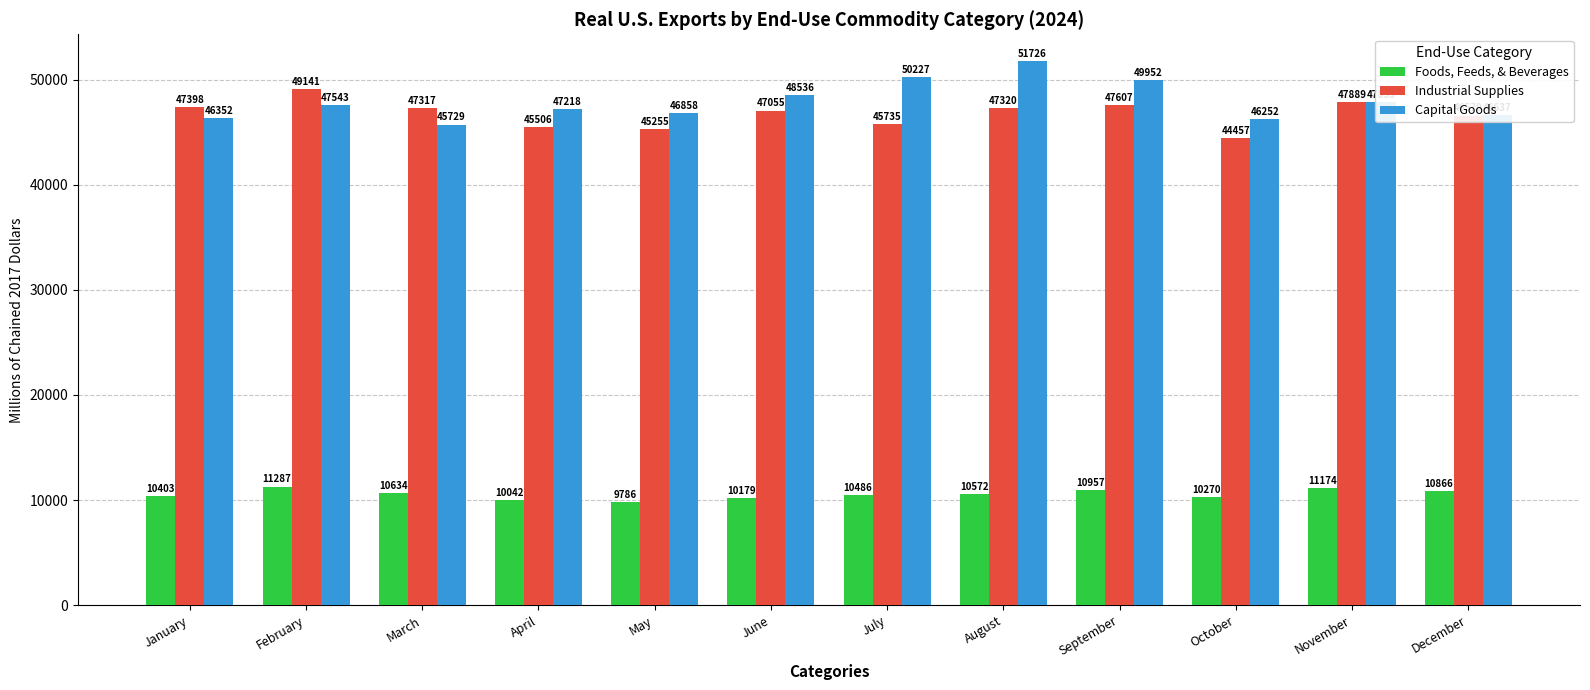

Where is Industrial Supplies nearest to the value 46799?

December